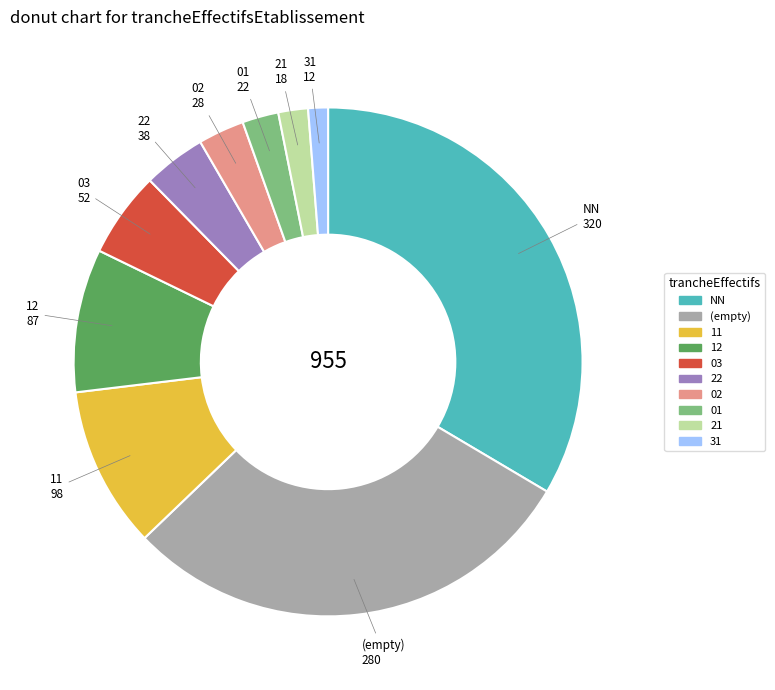

Does any single category account for the majority?

No